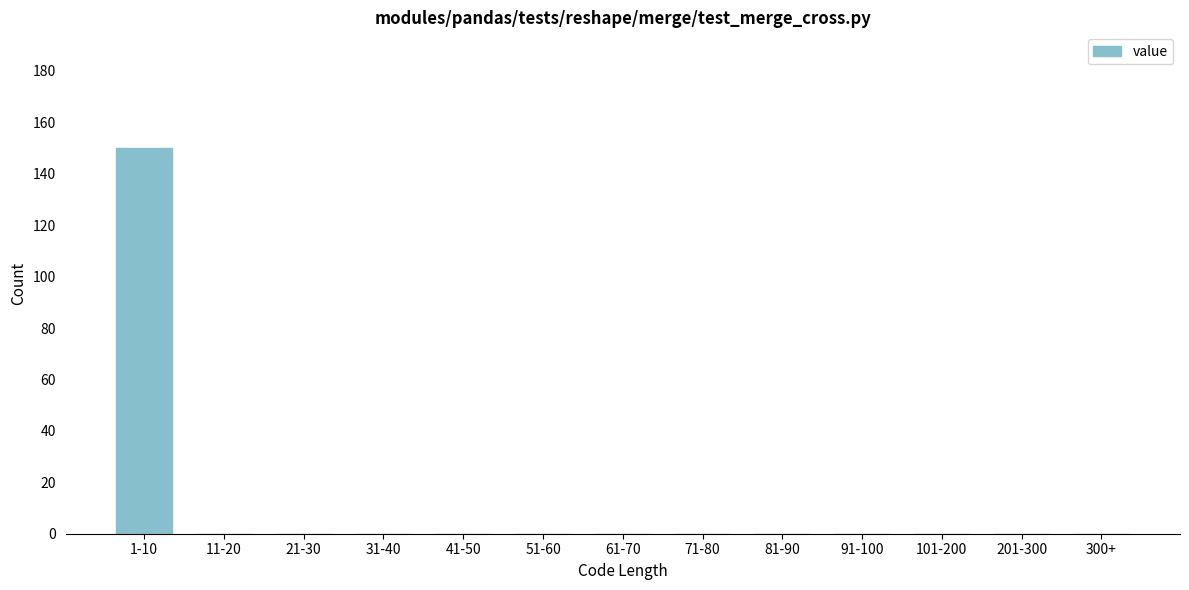

Reading left to right, extract all data points from this chart.

1-10=150	11-20=0	21-30=0	31-40=0	41-50=0	51-60=0	61-70=0	71-80=0	81-90=0	91-100=0	101-200=0	201-300=0	300+=0